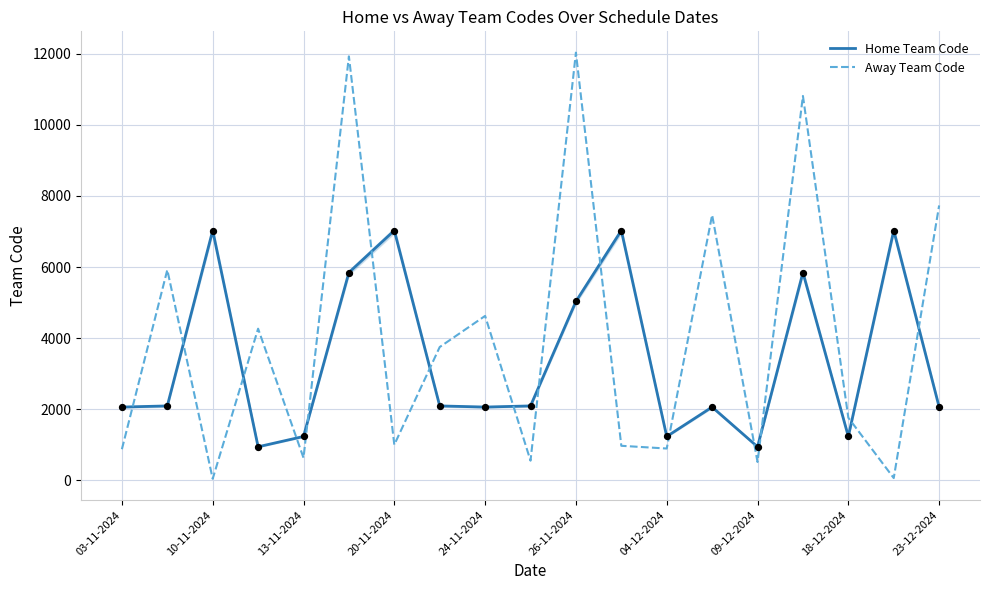

At how many categories does at least one series exceed 1882?

15